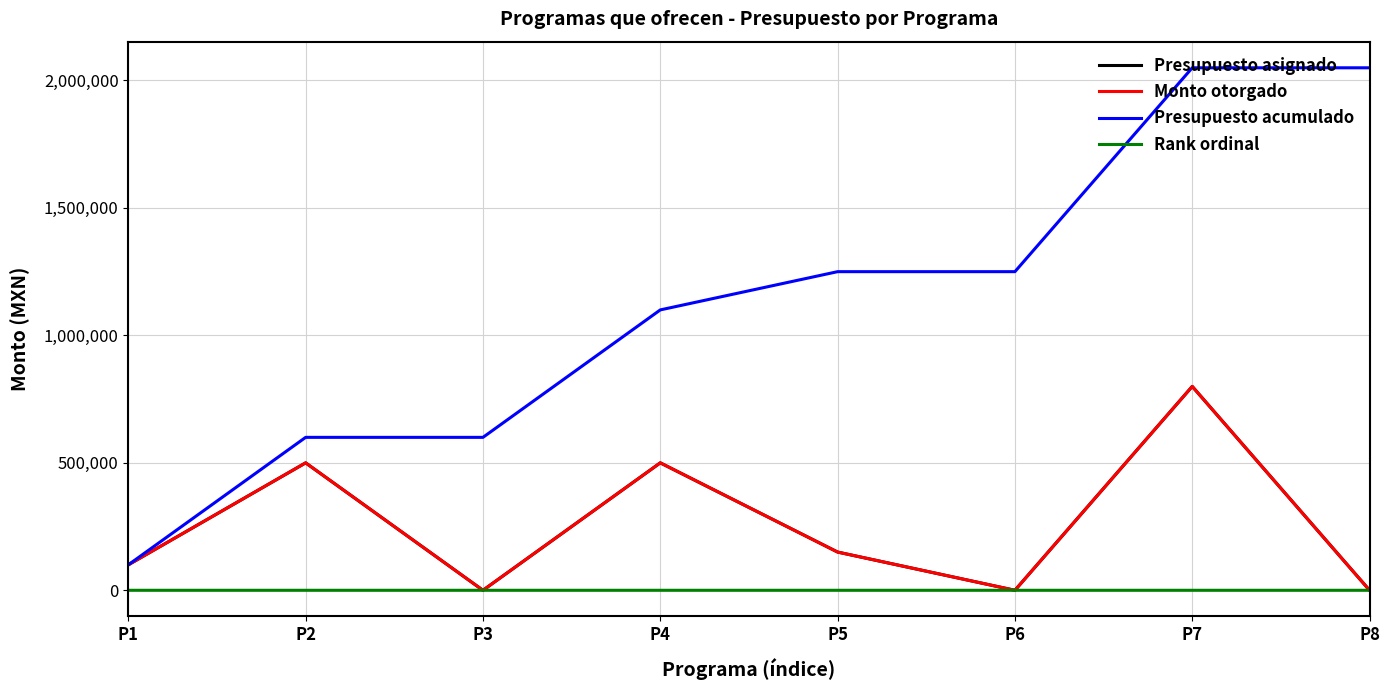

At how many categories does at least one series exceed 1119158?

4